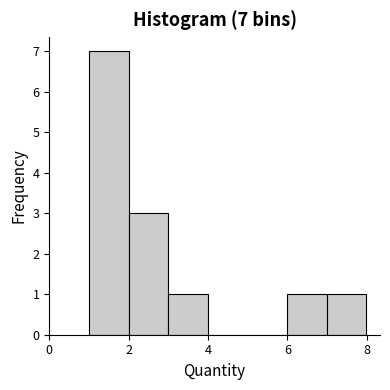

Which range on the x-axis has the tallest bar?

1 to 2